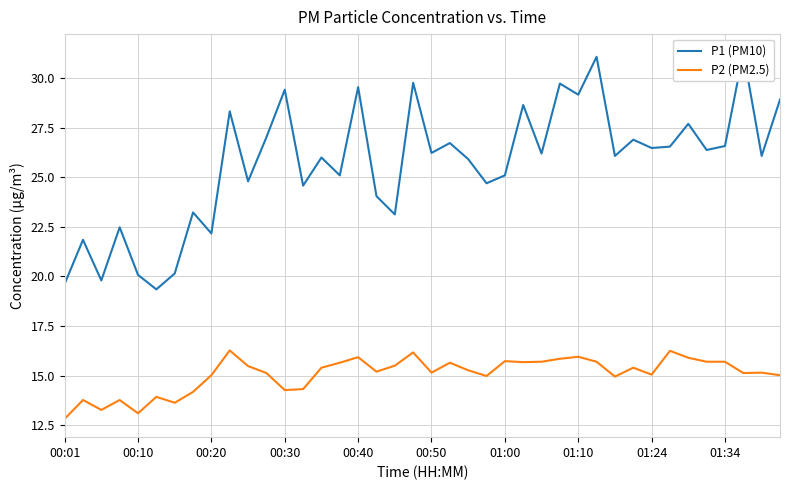

What is the difference between the highest and lowest values at 10?

9.3